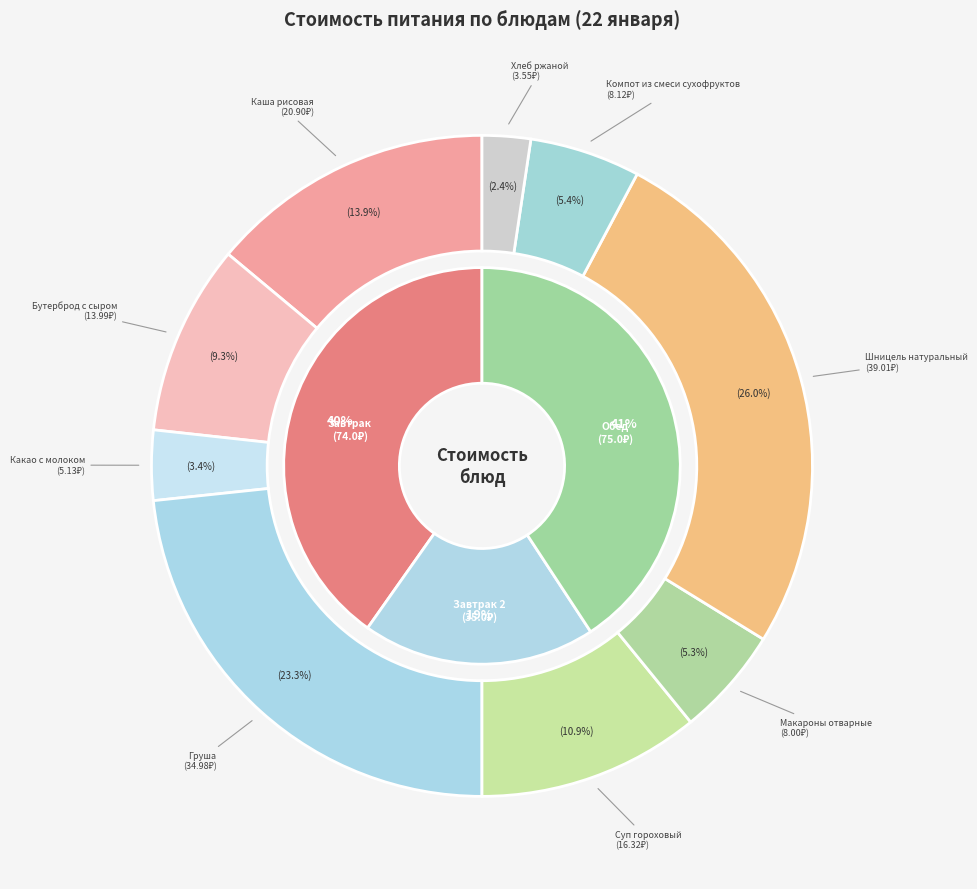

Is it true that Каша рисовая is 25% of the pie?

False